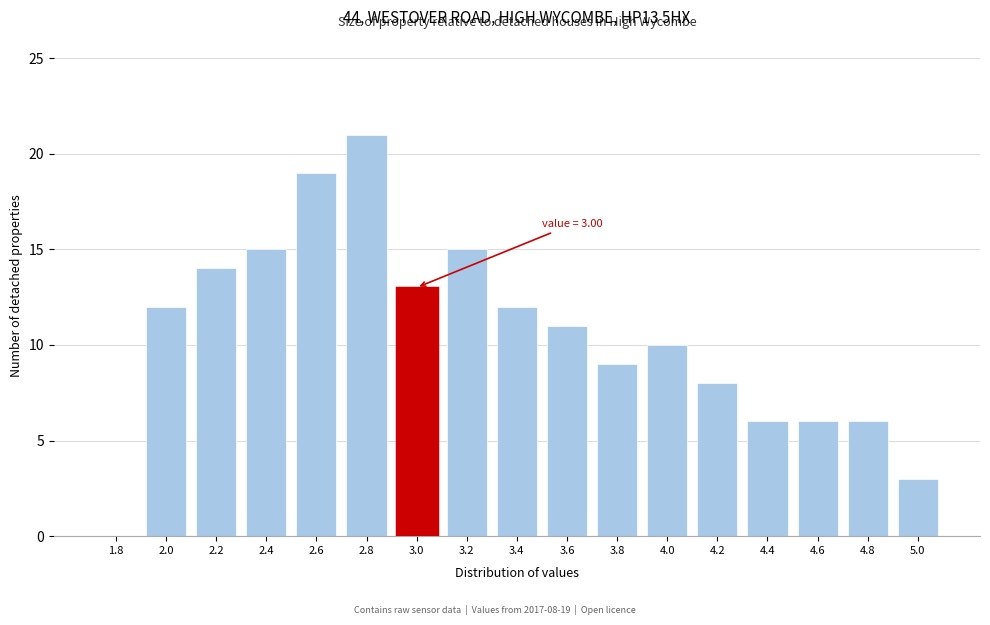

Reading left to right, list all the values displayed in this chart.

1.8=0	2.0=12	2.2=14	2.4=15	2.6=19	2.8=21	3.0=13	3.2=15	3.4=12	3.6=11	3.8=9	4.0=10	4.2=8	4.4=6	4.6=6	4.8=6	5.0=3